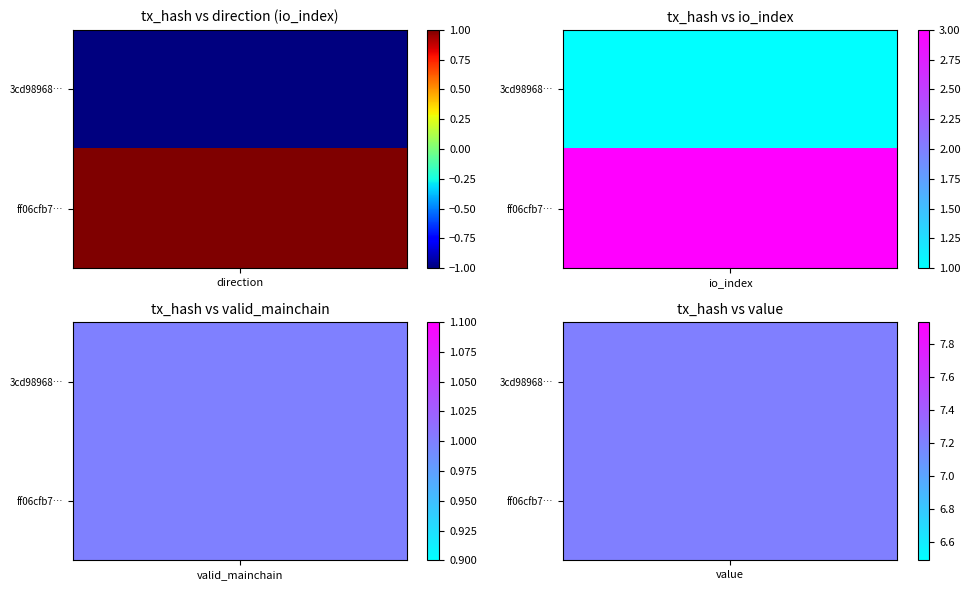

Count the number of categories in the chart.

4